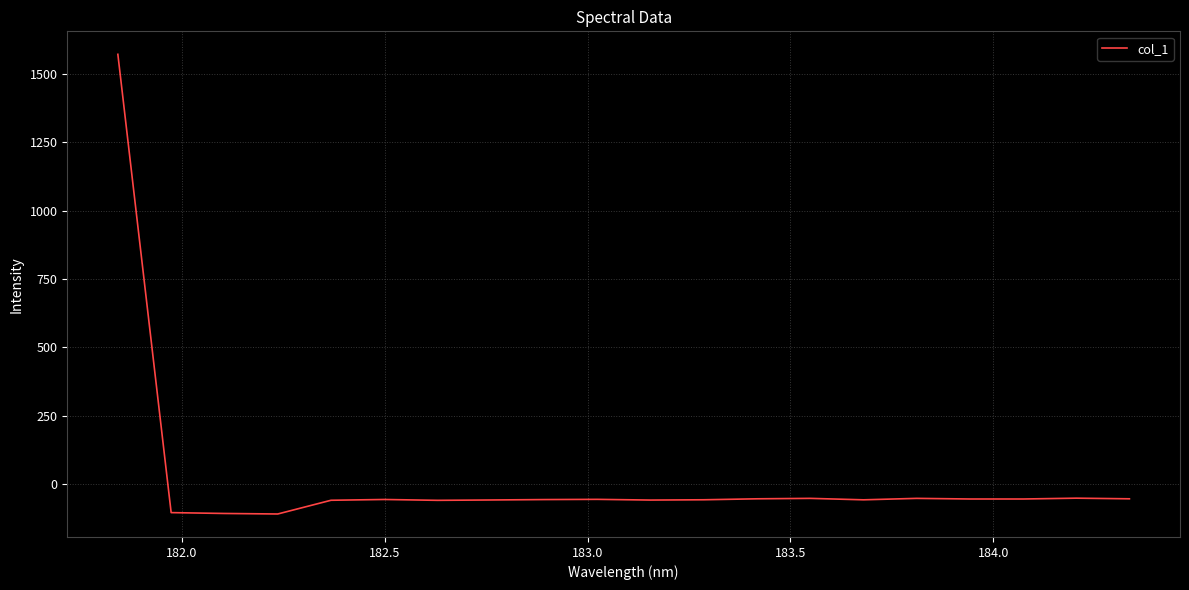

What is the greatest value displayed?

1572.3